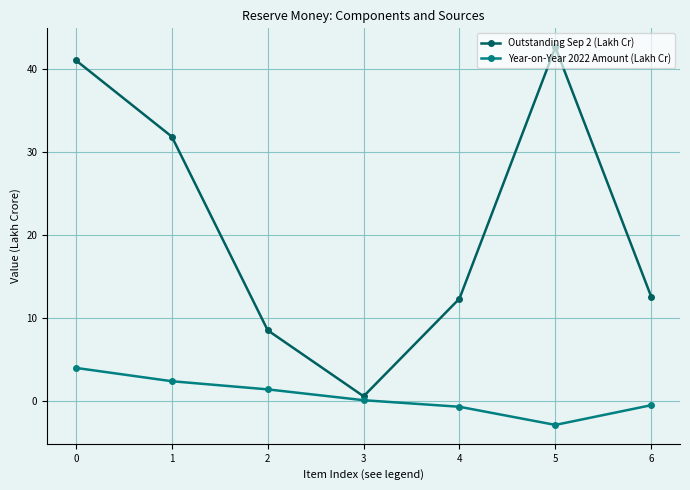

Rank the series at 5 from highest to lowest value.

Outstanding Sep 2 (Lakh Cr), Year-on-Year 2022 Amount (Lakh Cr)